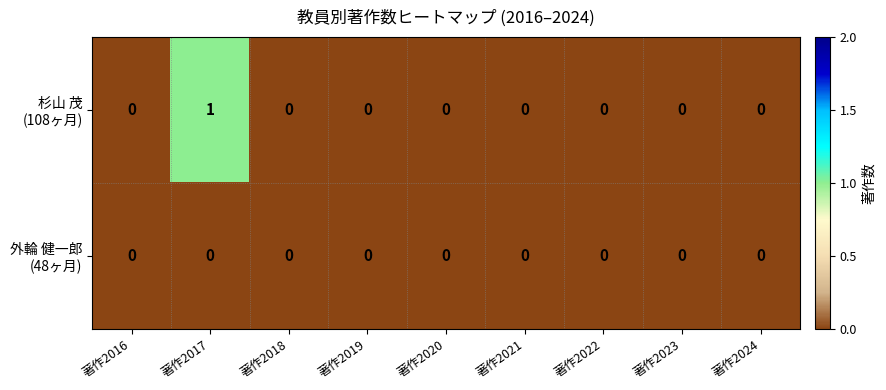

At which category is the sum across all series the highest?

著作2017